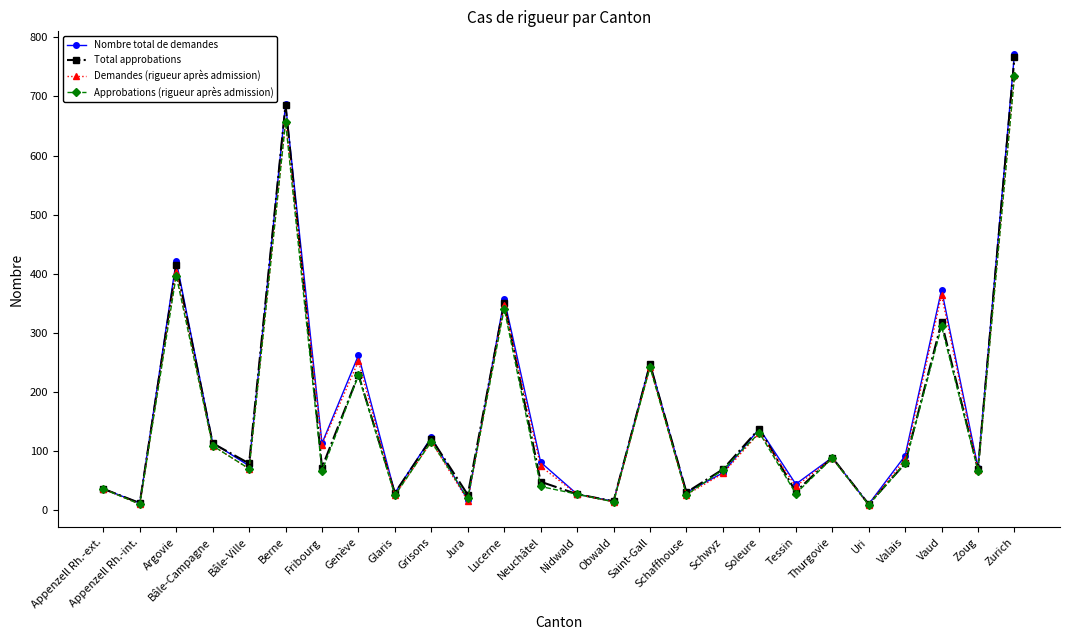

The value of Nombre total de demandes at Bâle-Ville is 22. True or false?

False